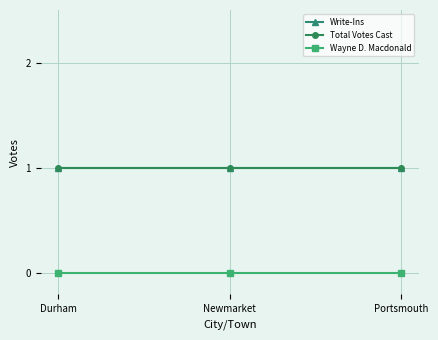

At how many categories does at least one series exceed 0?

3